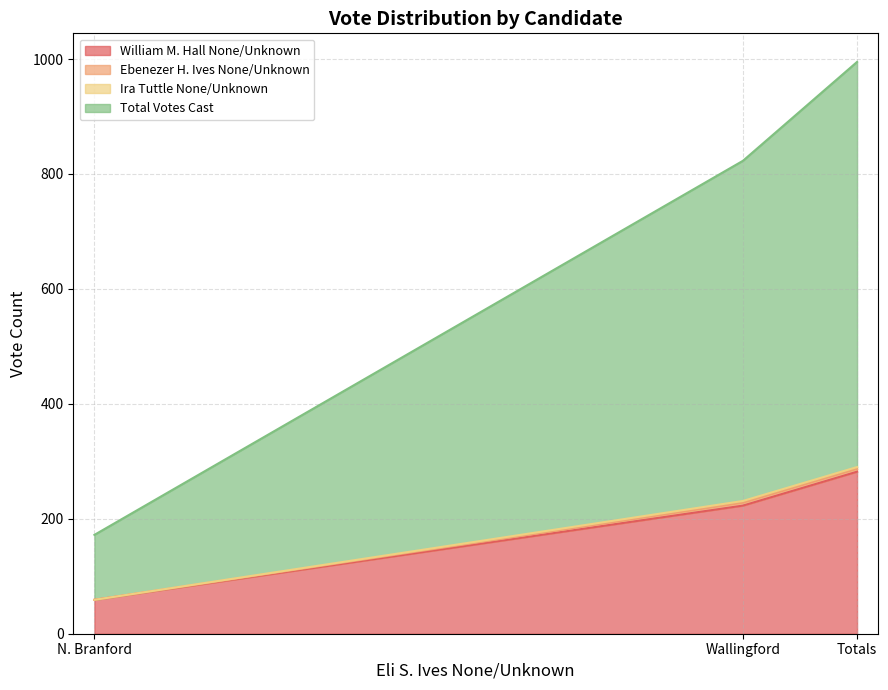

What position from the left is Wallingford?

2